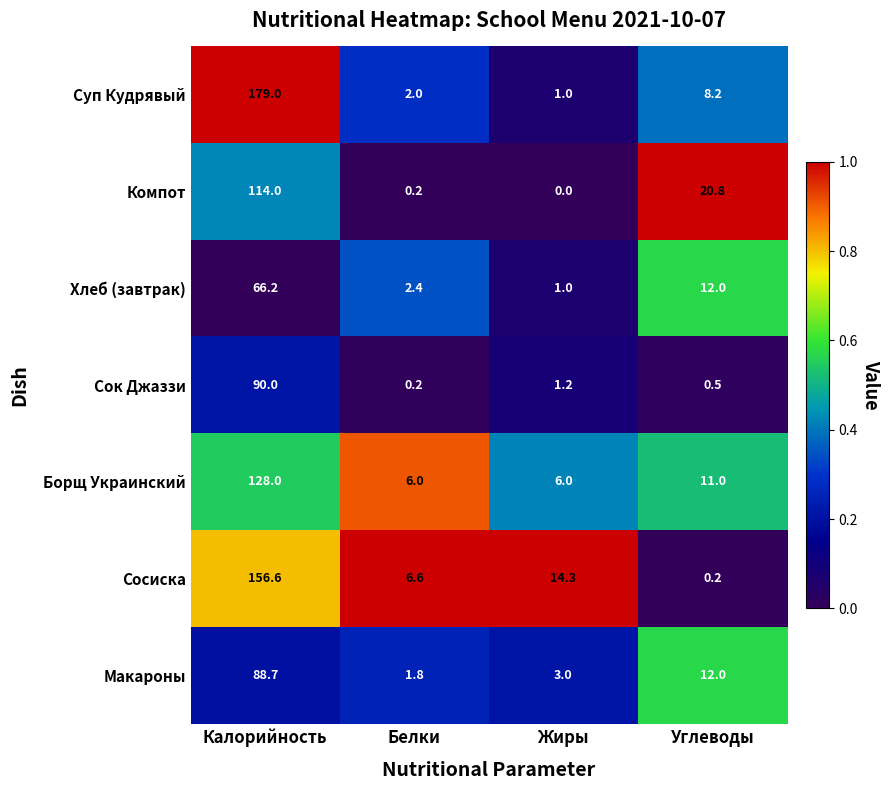

Count the number of data series in this chart.

7